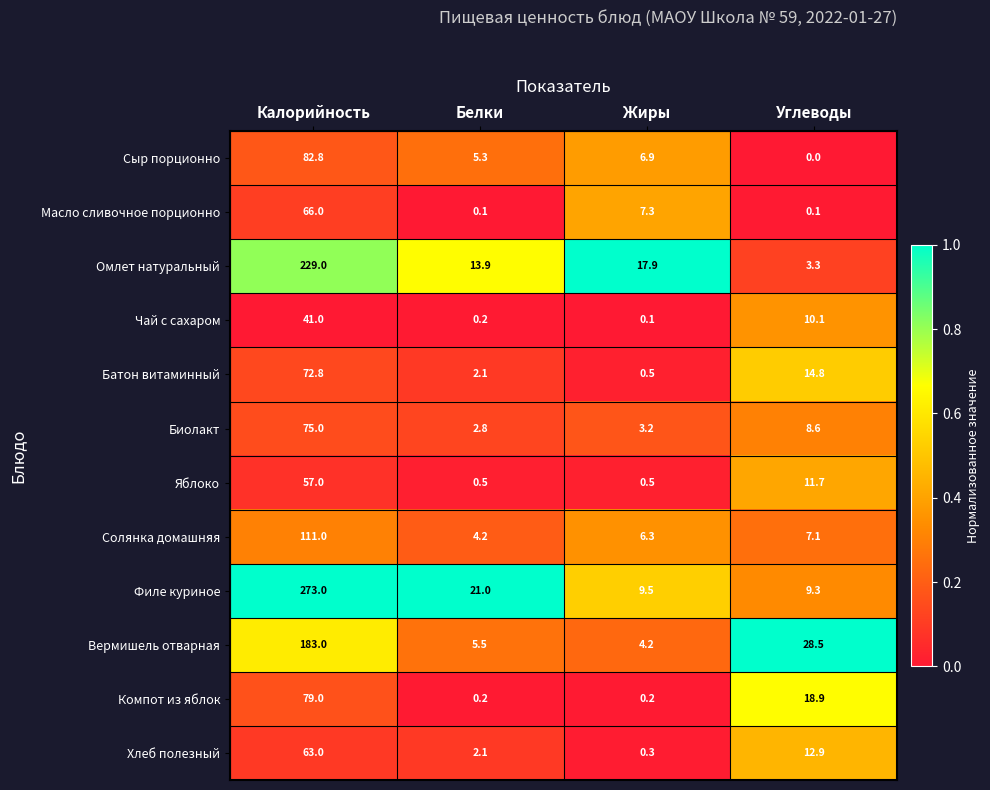

What is the difference between the maximum and minimum values in the Компот из яблок series?

78.8